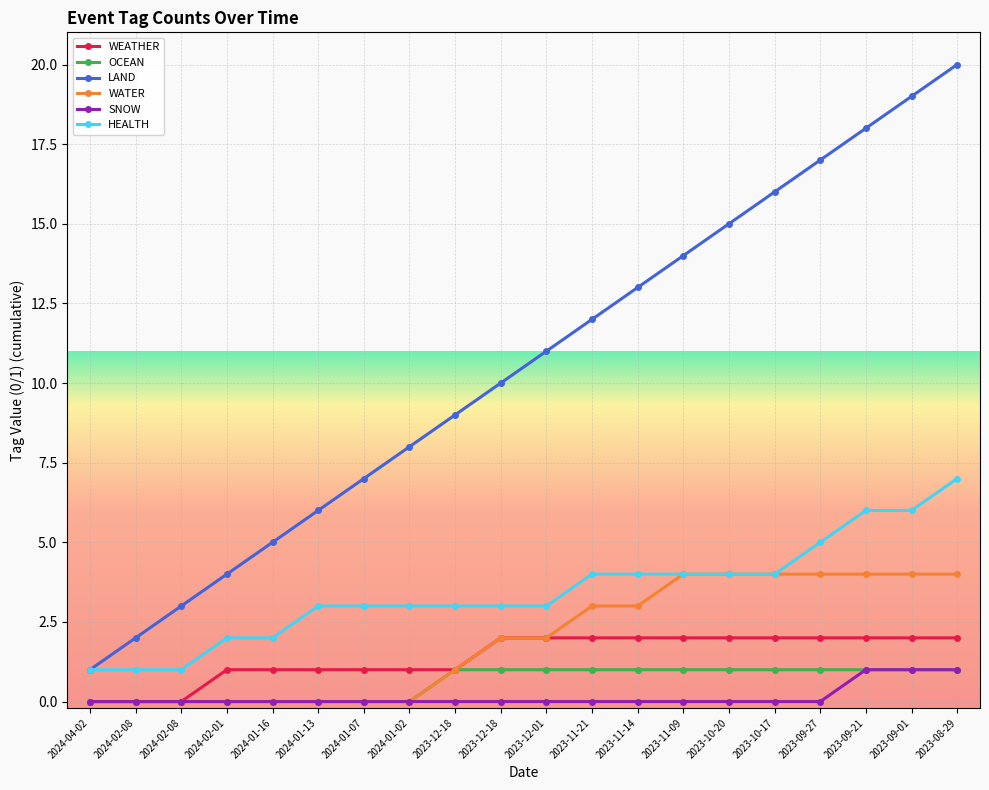

How many lines are shown in the chart?

6